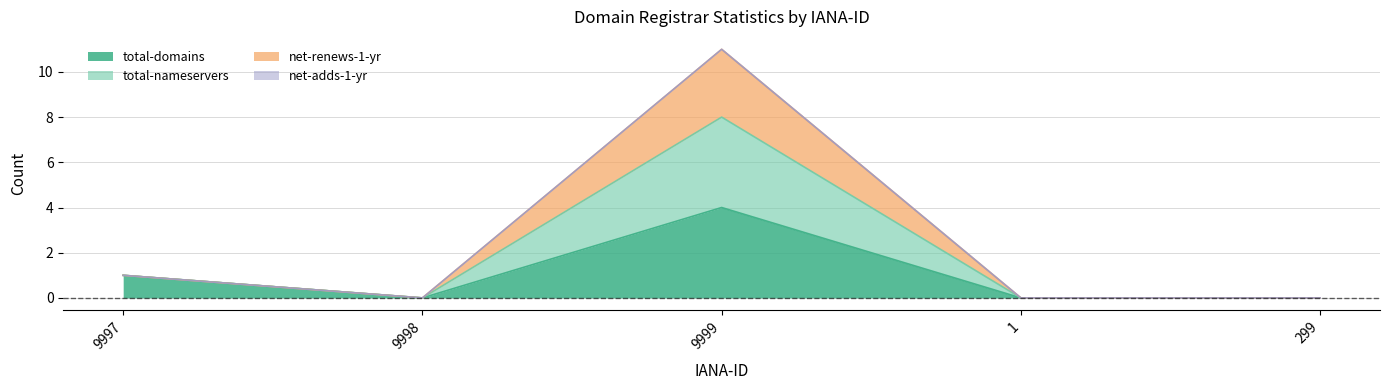

True or false: net-renews-1-yr has a value of 6 at 299.

False